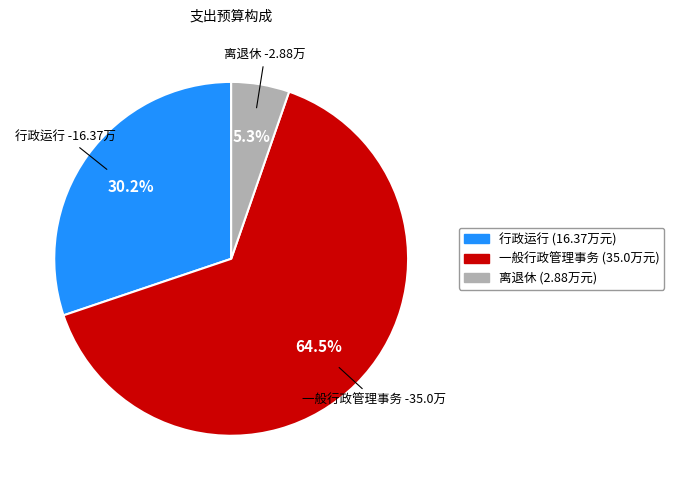

Is there any slice that represents more than half of the pie?

Yes